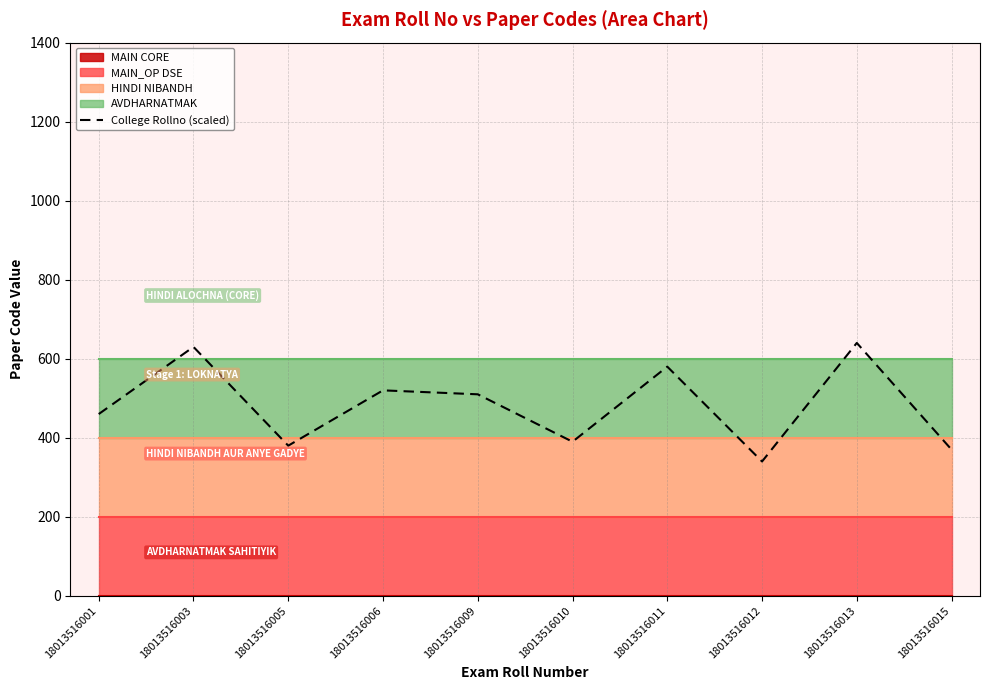

Rank the categories by value from lowest to highest.

18013516012, 18013516015, 18013516005, 18013516010, 18013516001, 18013516009, 18013516006, 18013516011, 18013516003, 18013516013